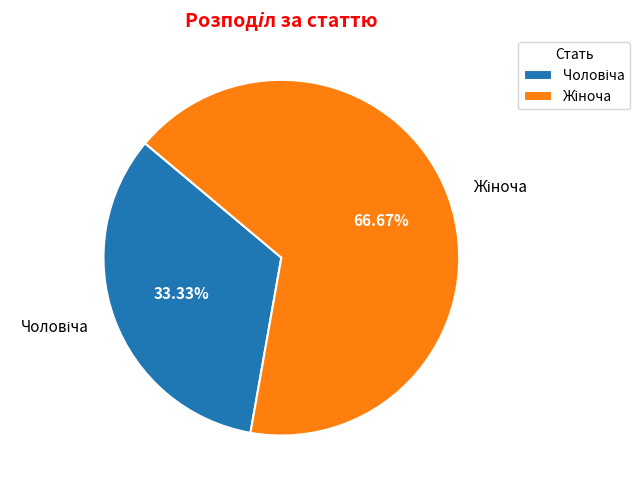

Is there any slice that represents more than half of the pie?

Yes